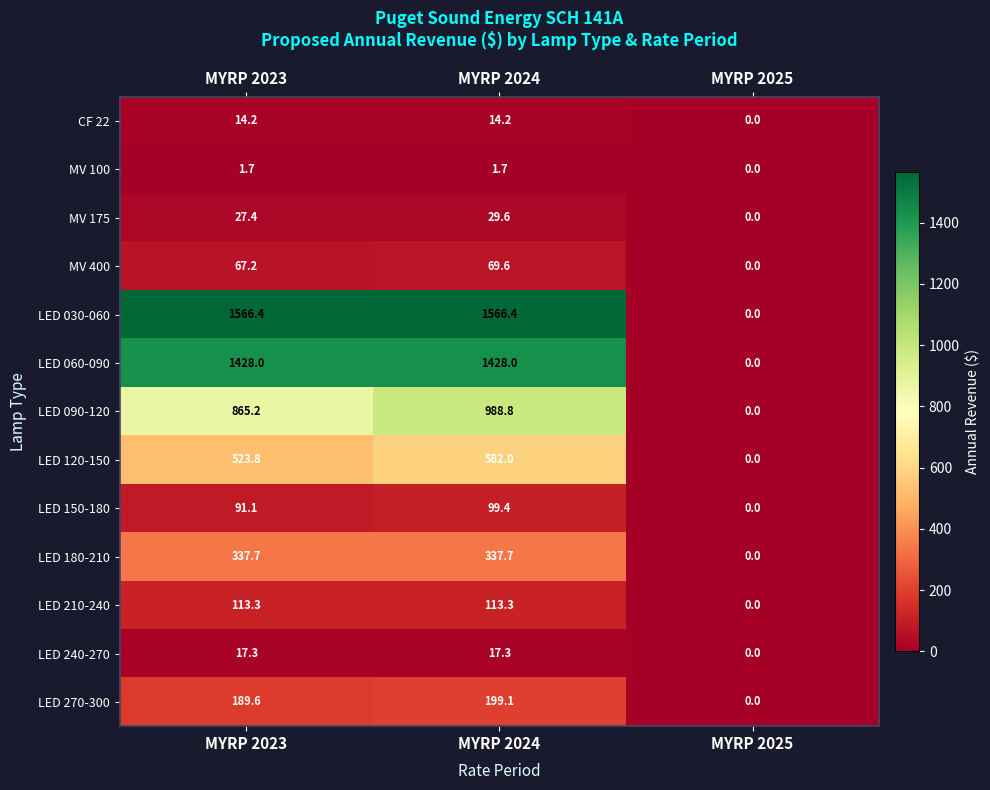

Which category has the lowest value across all series?

MYRP 2025